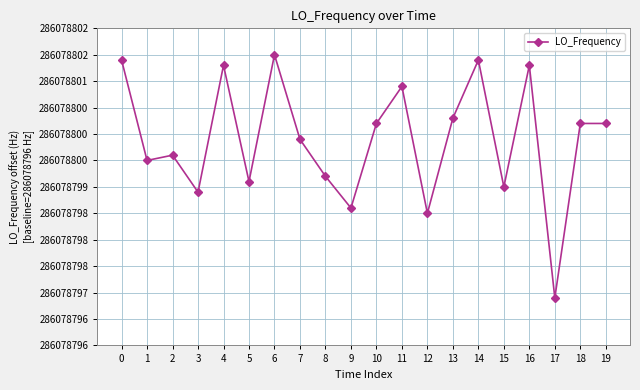

Does the chart have visible grid lines?

Yes